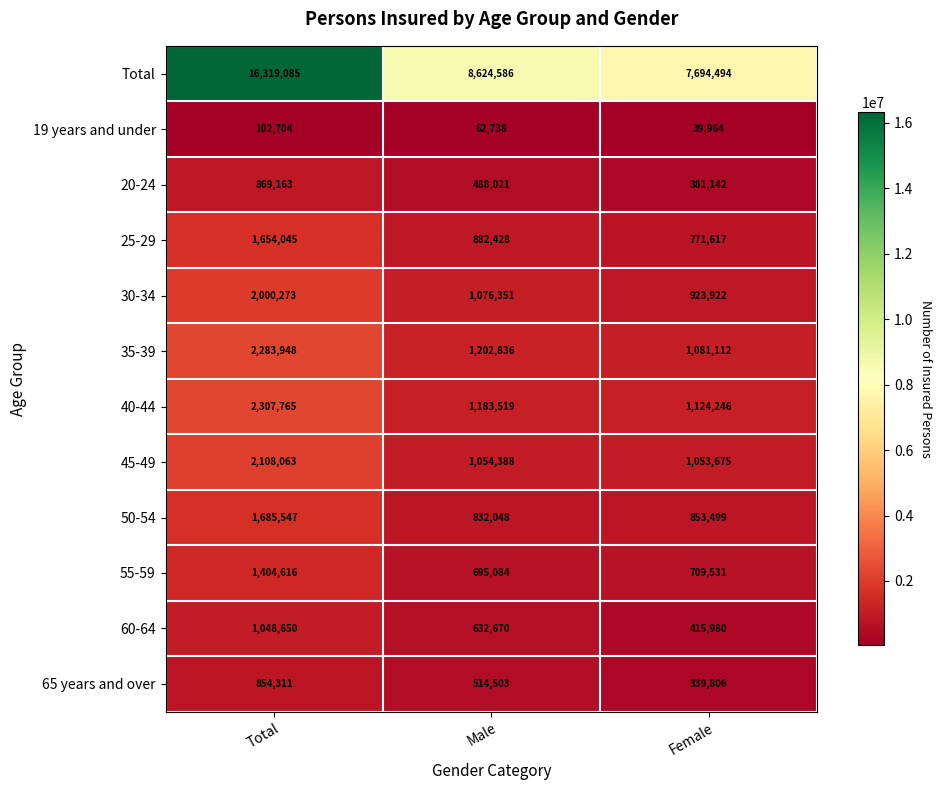

What is the maximum value shown in the chart?

16319085